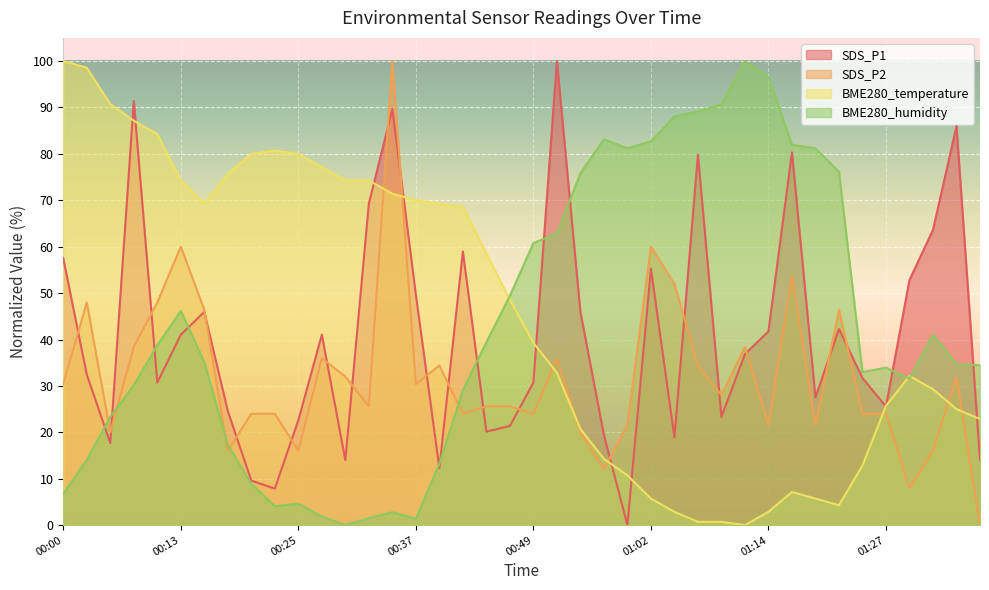

How many lines are shown in the chart?

4